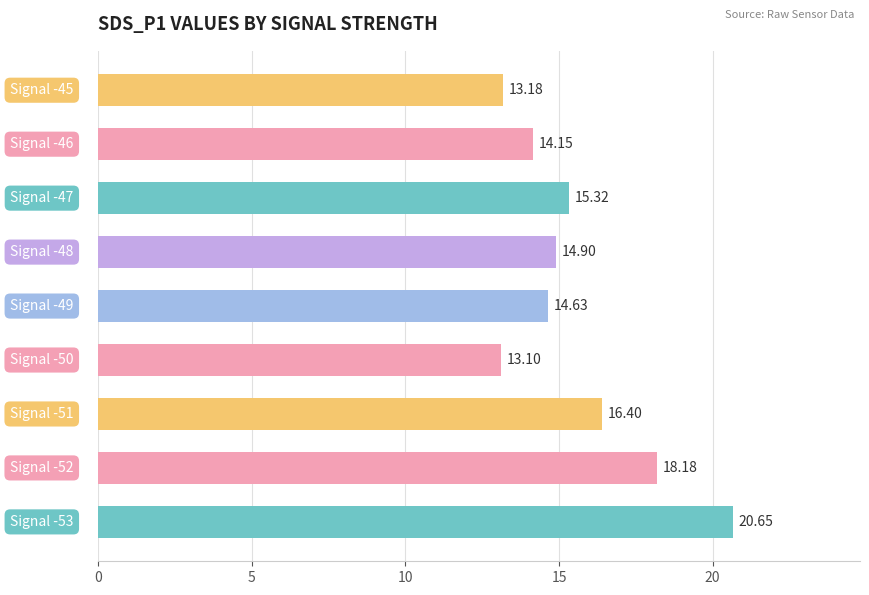

How many values exceed 14?

7